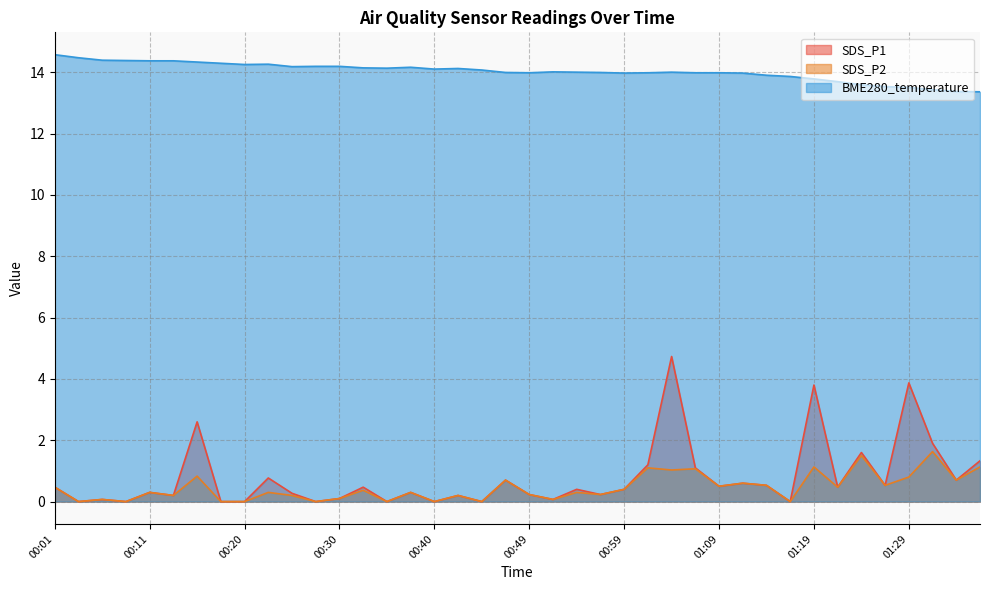

How many distinct data groups are displayed?

3